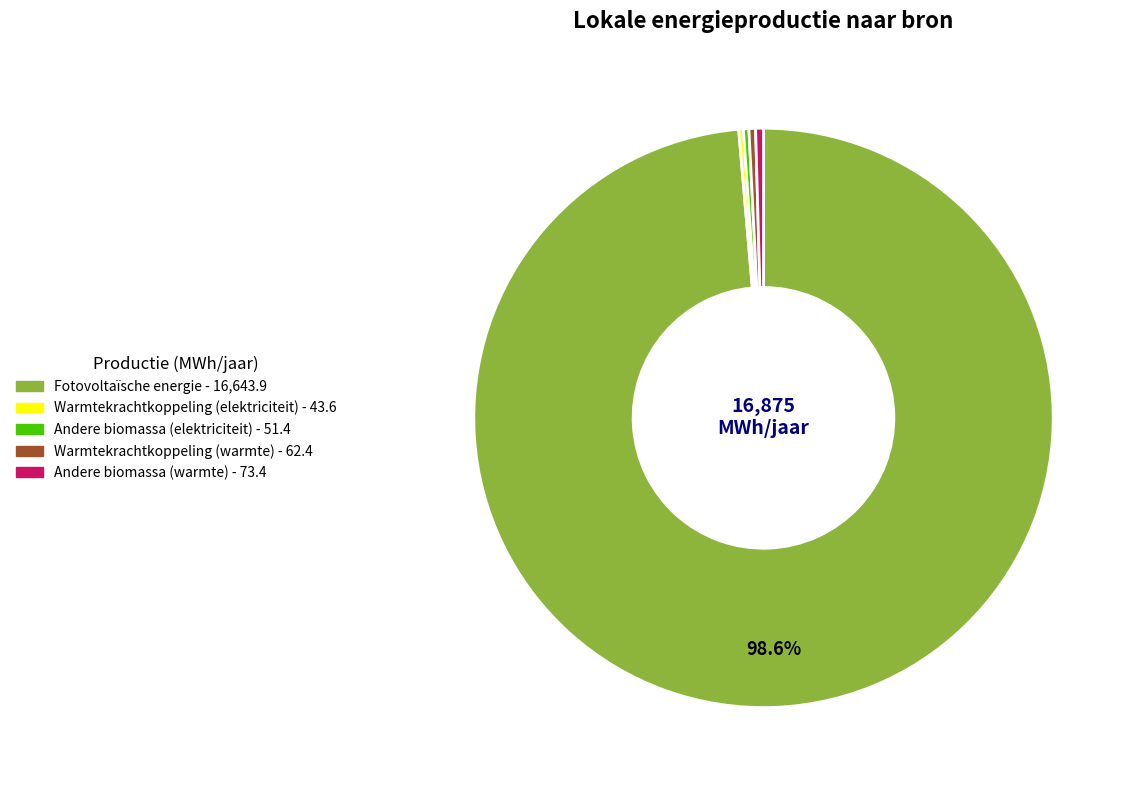

Which slice represents more than half of the pie?

Fotovoltaïsche energie